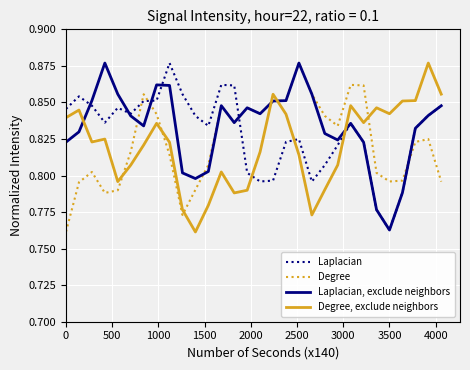

True or false: Degree and Laplacian, exclude neighbors intersect in this chart.

True